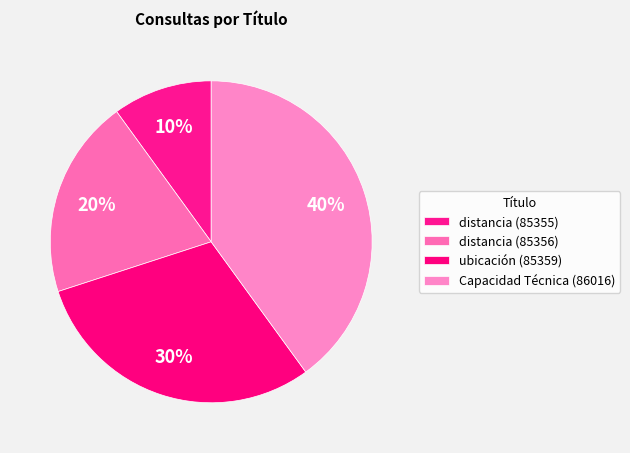

Count the number of slices in the pie.

4